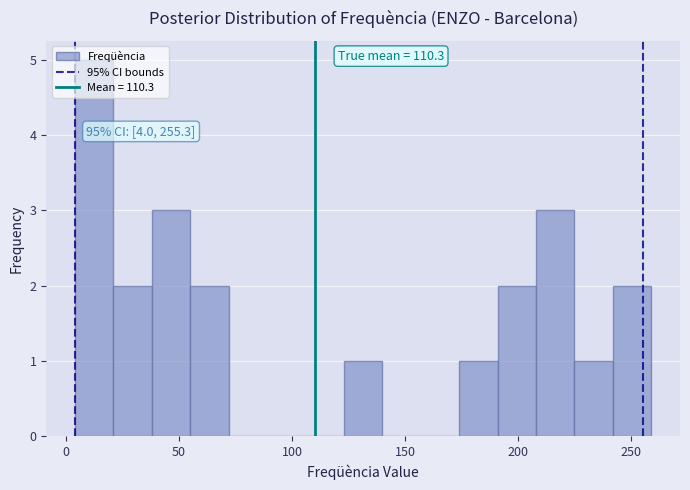

Around what value on the x-axis is the tallest bar? Give the approximate position of its centre, as read against the axis.

15